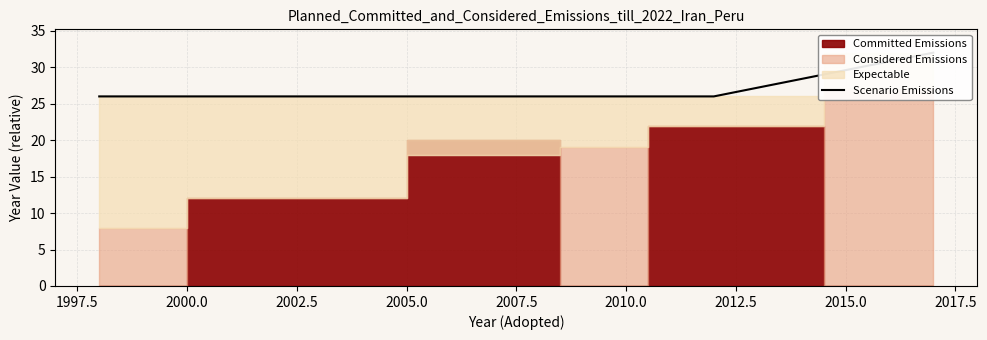

How many data points does each series have?

7